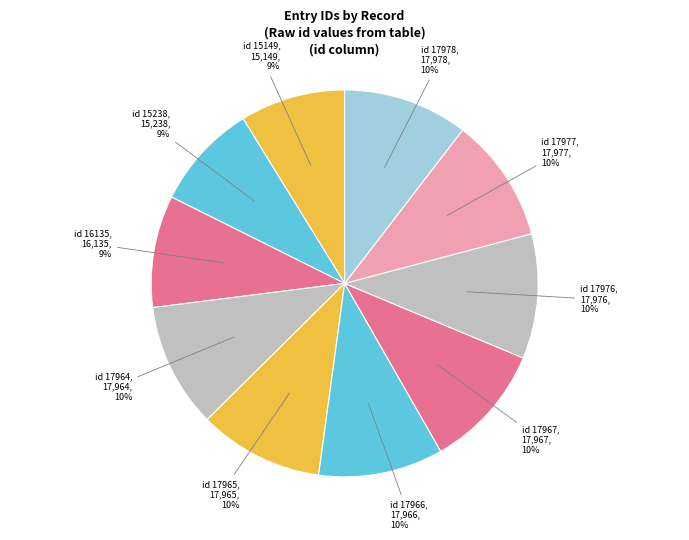

Is it true that id 17978 is 10% of the pie?

True